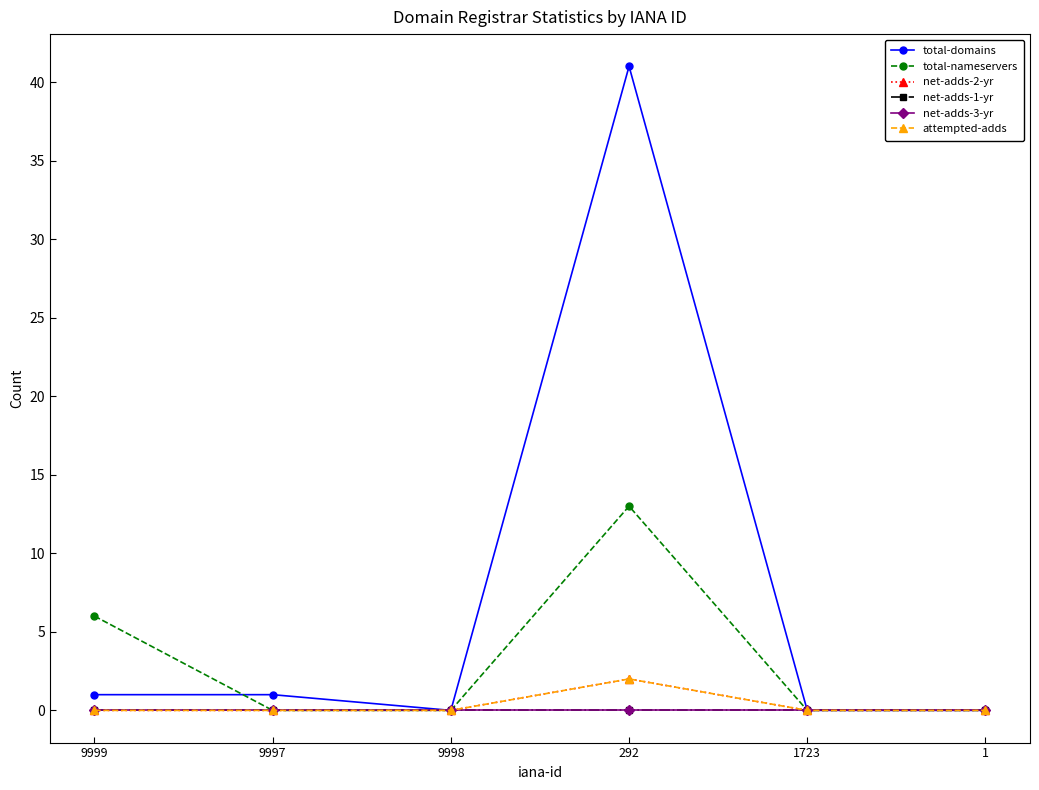

Between 292 and 1, which is larger?

292